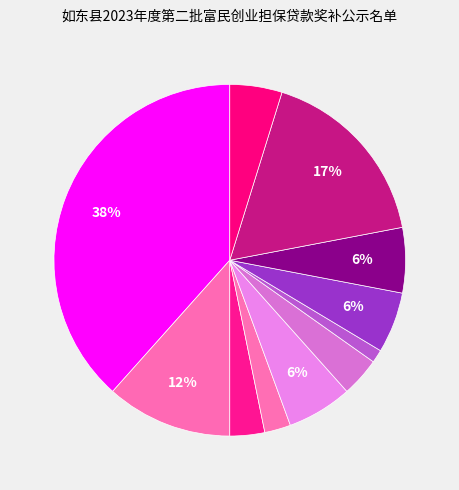

How many segments does this pie chart have?

11